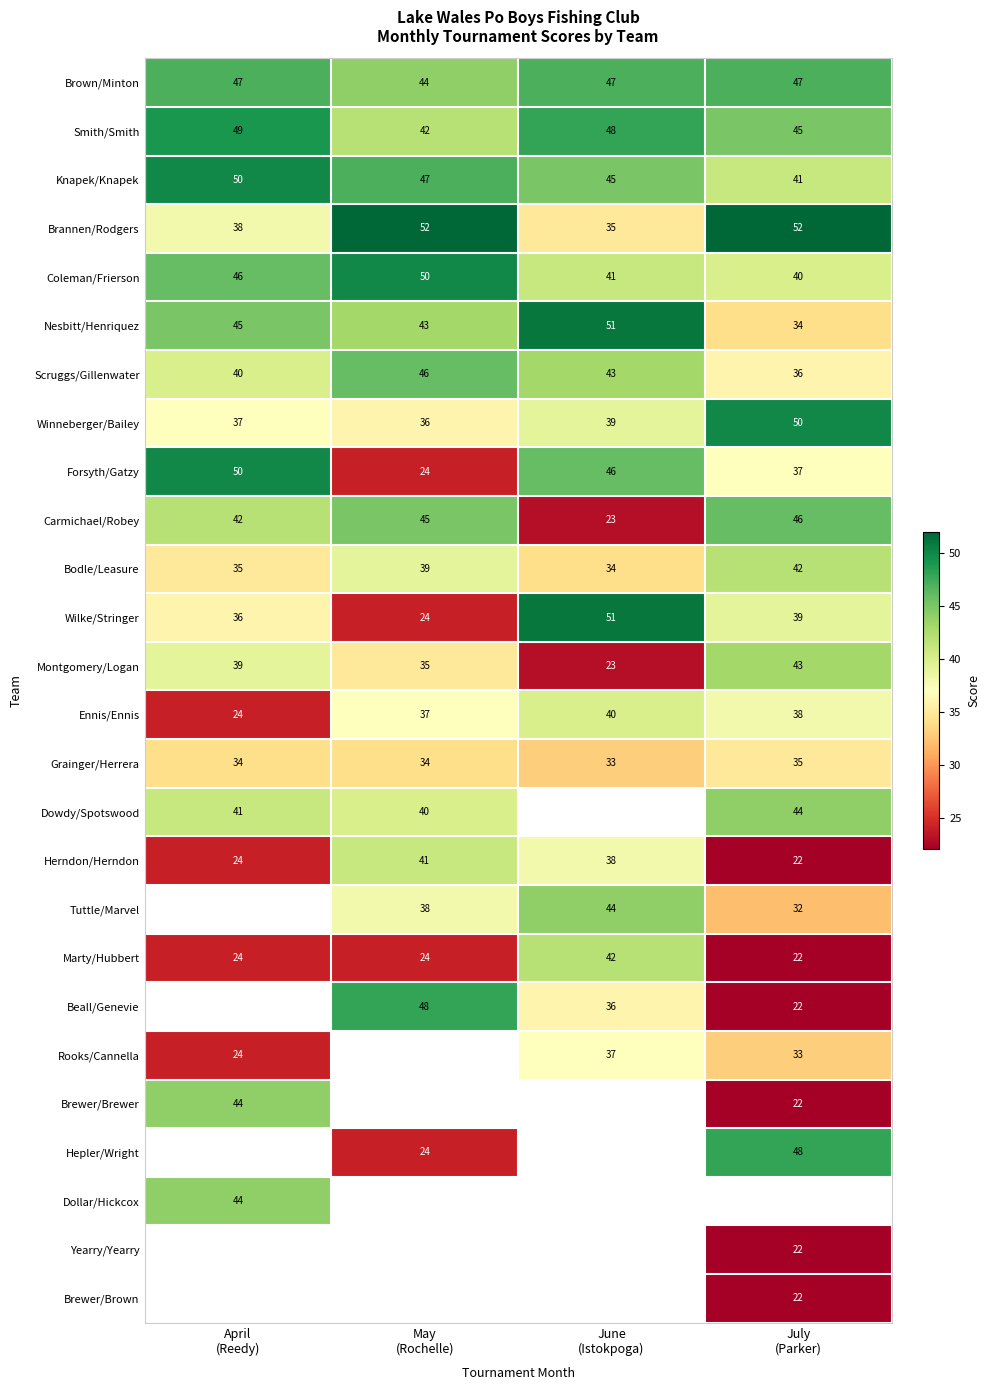

What is the difference between the maximum and minimum values in the Coleman/Frierson series?

10